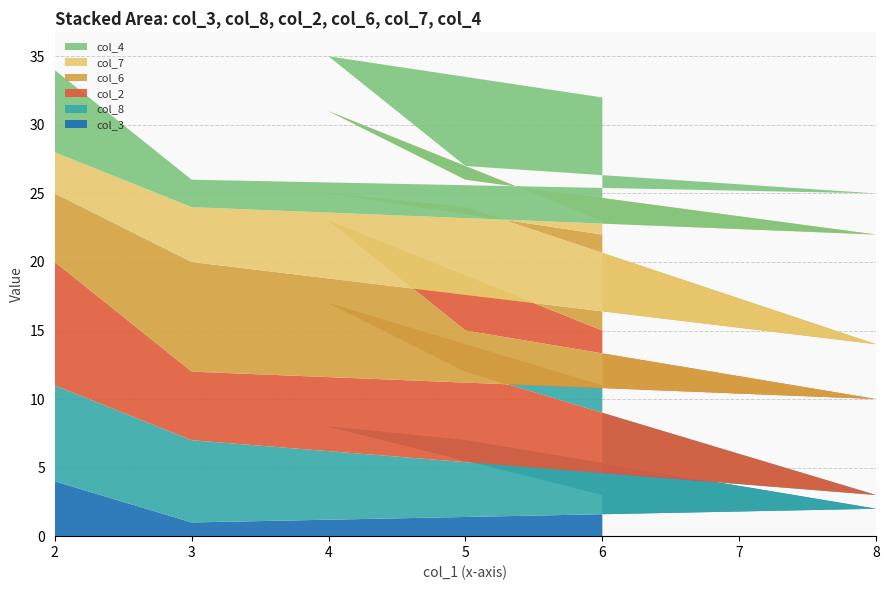

Reading left to right, list all the values displayed in this chart.

col_3: 4	1	2	7	8	3
col_8: 7	6	1	5	9	8
col_2: 9	5	7	3	6	4
col_6: 5	8	4	9	2	7
col_7: 3	4	8	2	6	1
col_4: 6	2	3	1	4	9